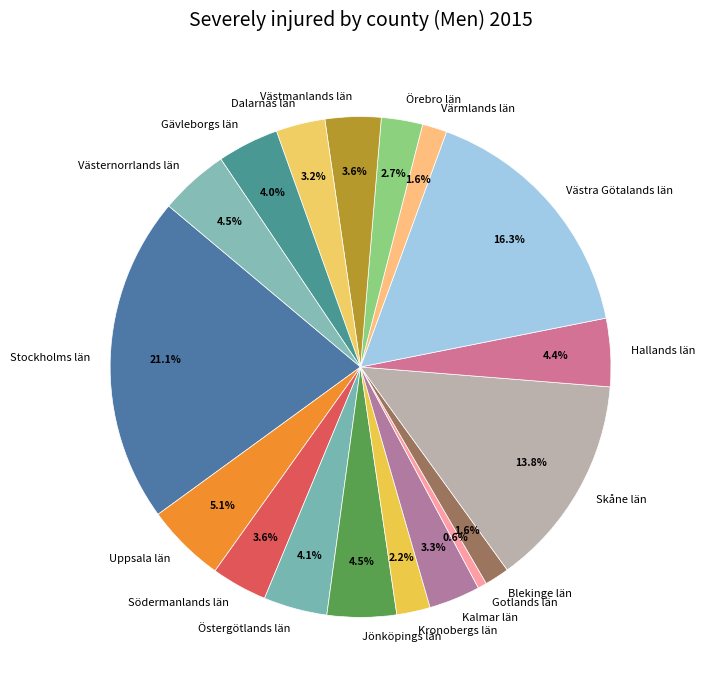

How many segments does this pie chart have?

18